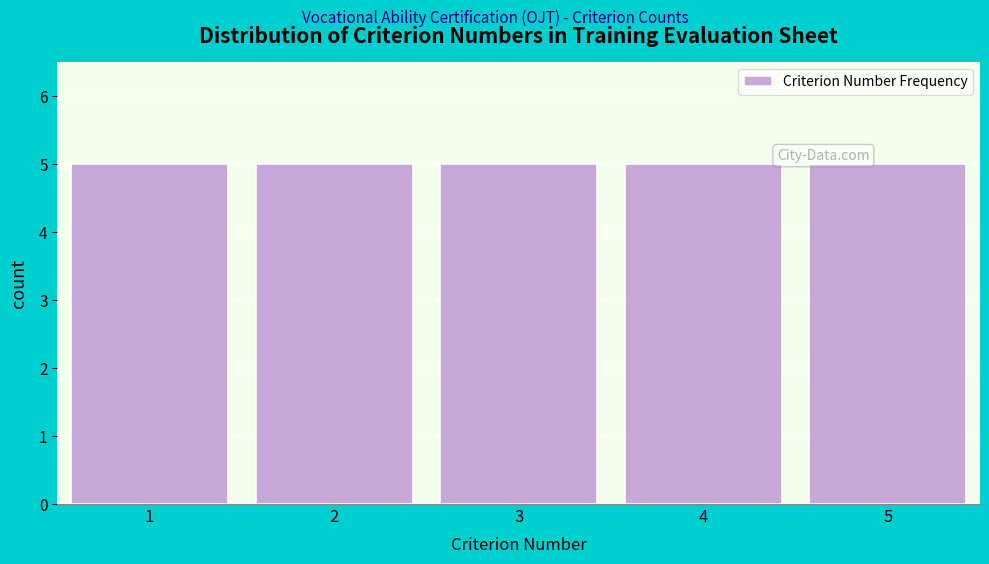

How tall is the bar that spans 2.5 to 3.5 on the x-axis? The values are not printed on the chart, so give them approximately, as read against the axis.

5